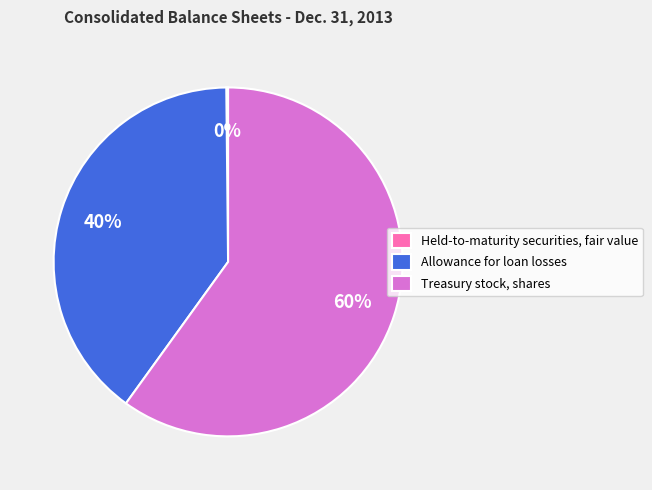

Which has a higher value, Treasury stock, shares or Allowance for loan losses?

Treasury stock, shares